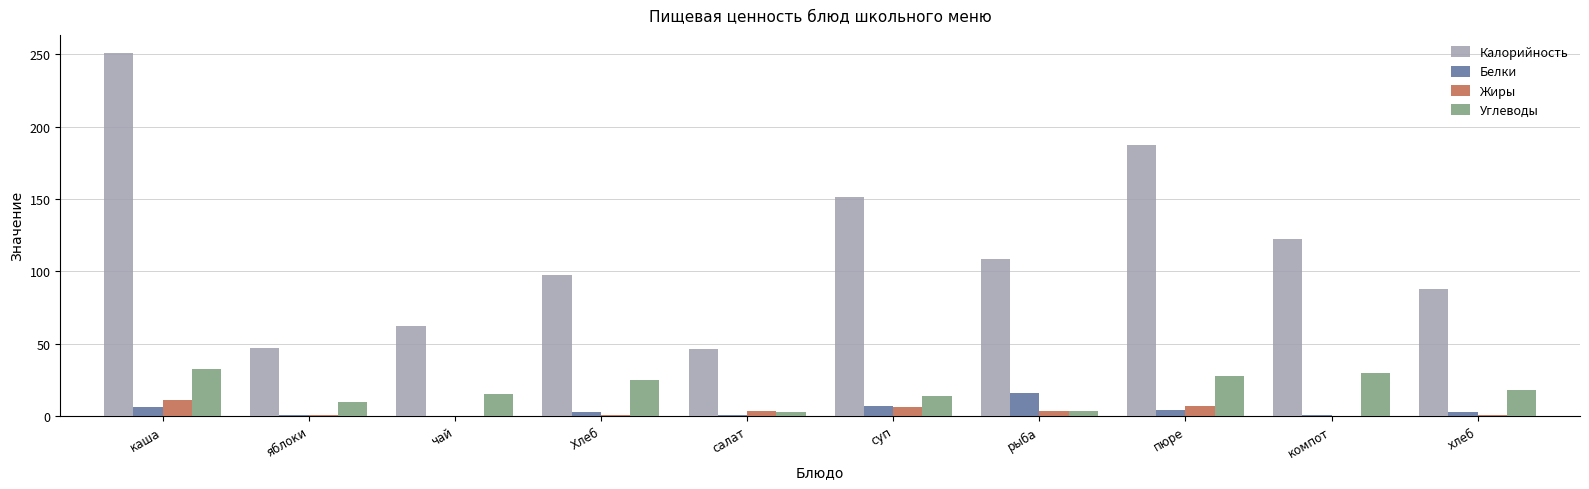

What are all the series names shown in the legend?

Калорийность, Белки, Жиры, Углеводы